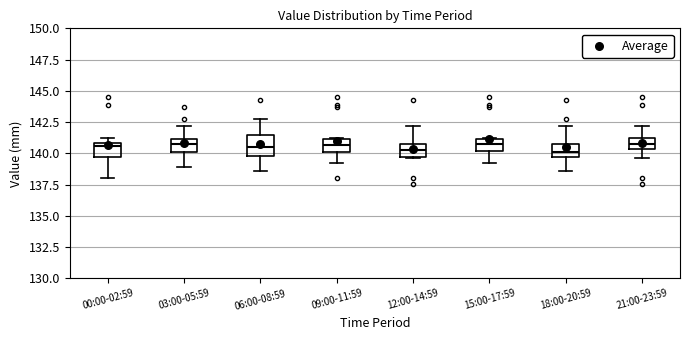

Where does the lower whisker of the box for 03:00-05:59 end on the y-axis? The values are not printed on the chart, so give them approximately, as read against the axis.

139.0